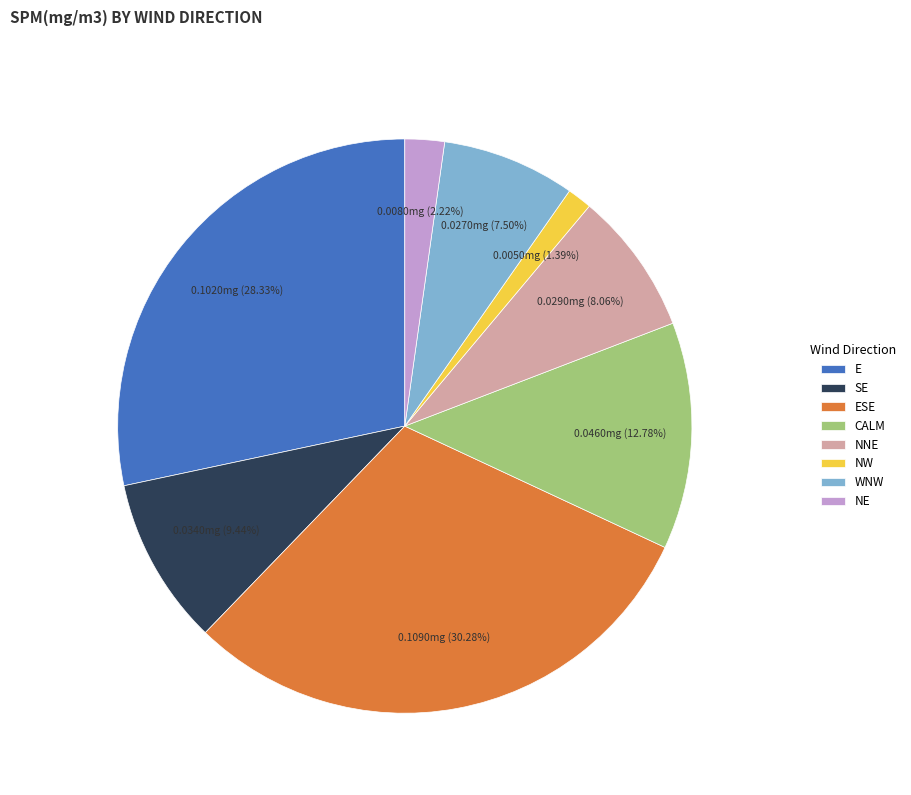

Rank the categories by value from lowest to highest.

NW, NE, WNW, NNE, SE, CALM, E, ESE